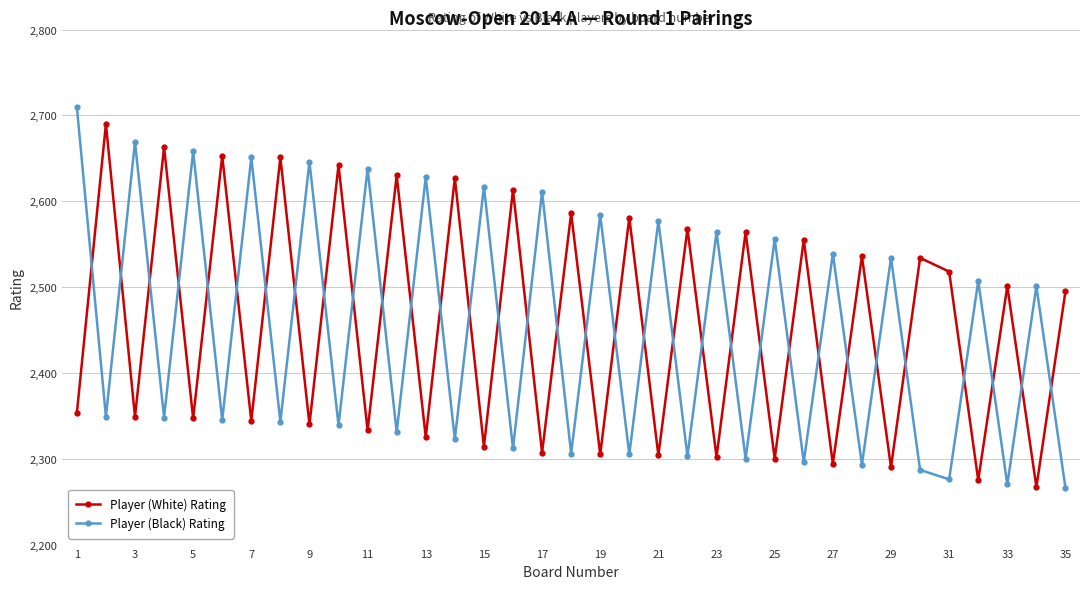

What are all the series names shown in the legend?

Player (White) Rating, Player (Black) Rating